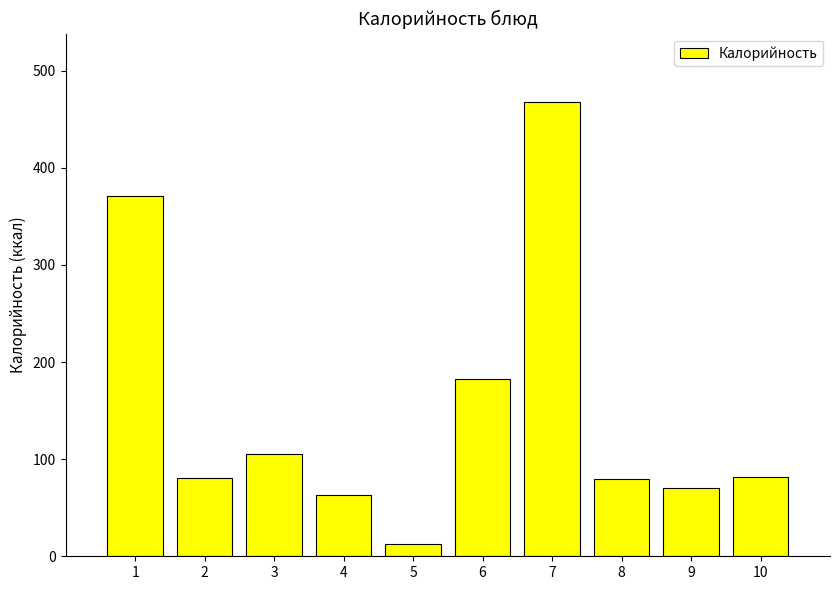

The chart shows a value of 53.2 at 6. True or false?

False